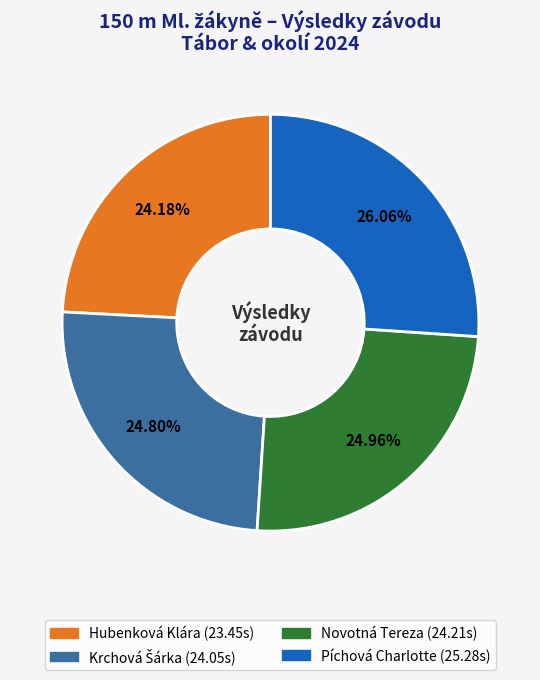

Combined, do Novotná Tereza and Píchová Charlotte account for over 50%?

Yes